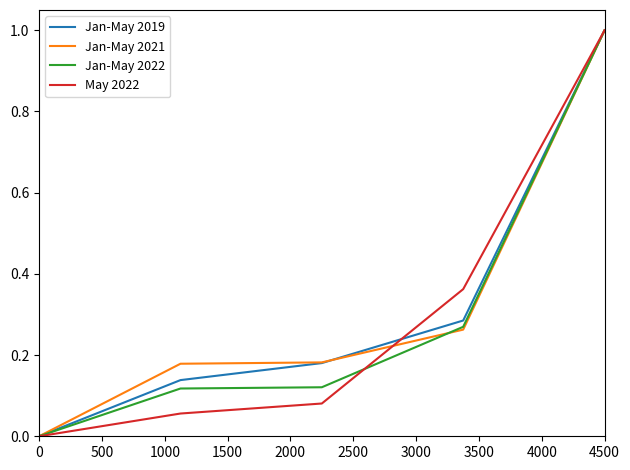

What is the greatest value displayed?

1.0